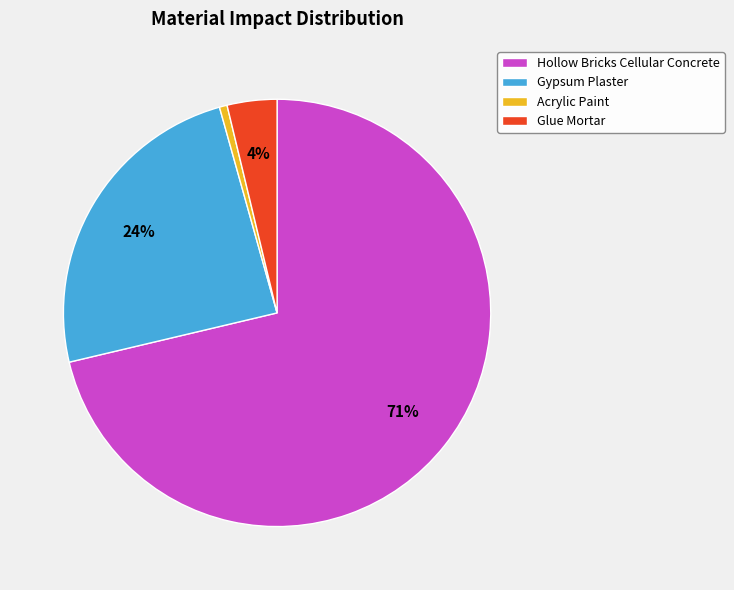

How many slices are in this pie chart?

4